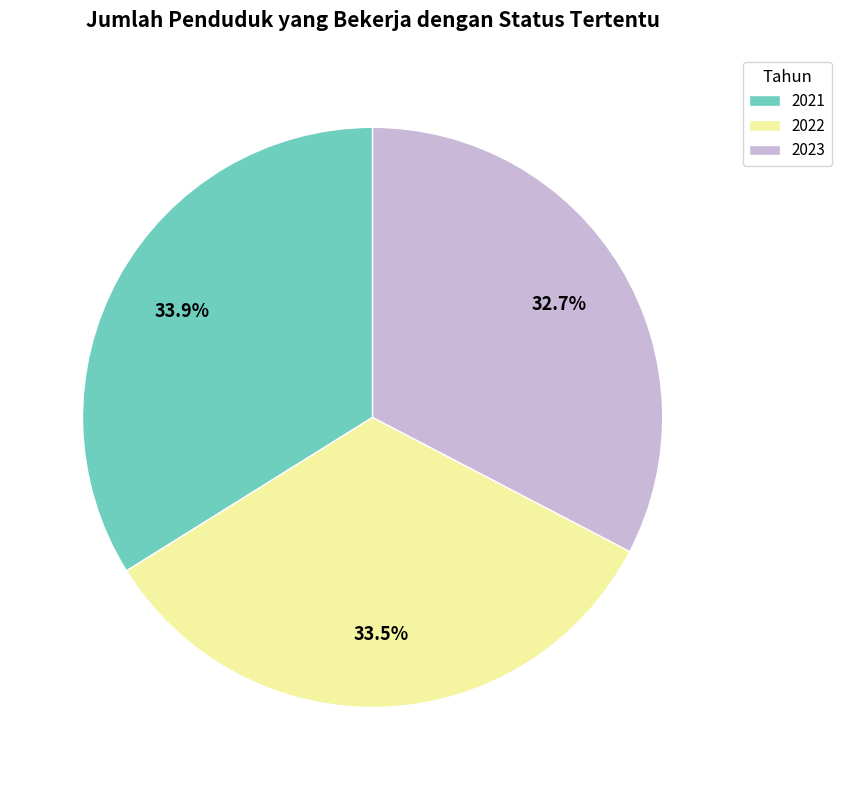

How many slices are in this pie chart?

3